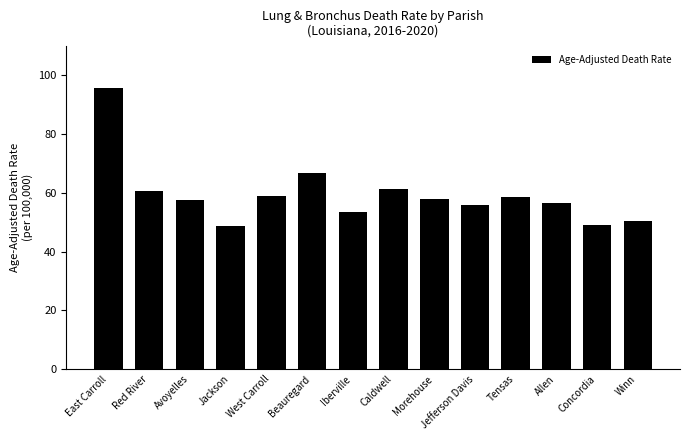

At which label is the value closest to 72?

Beauregard